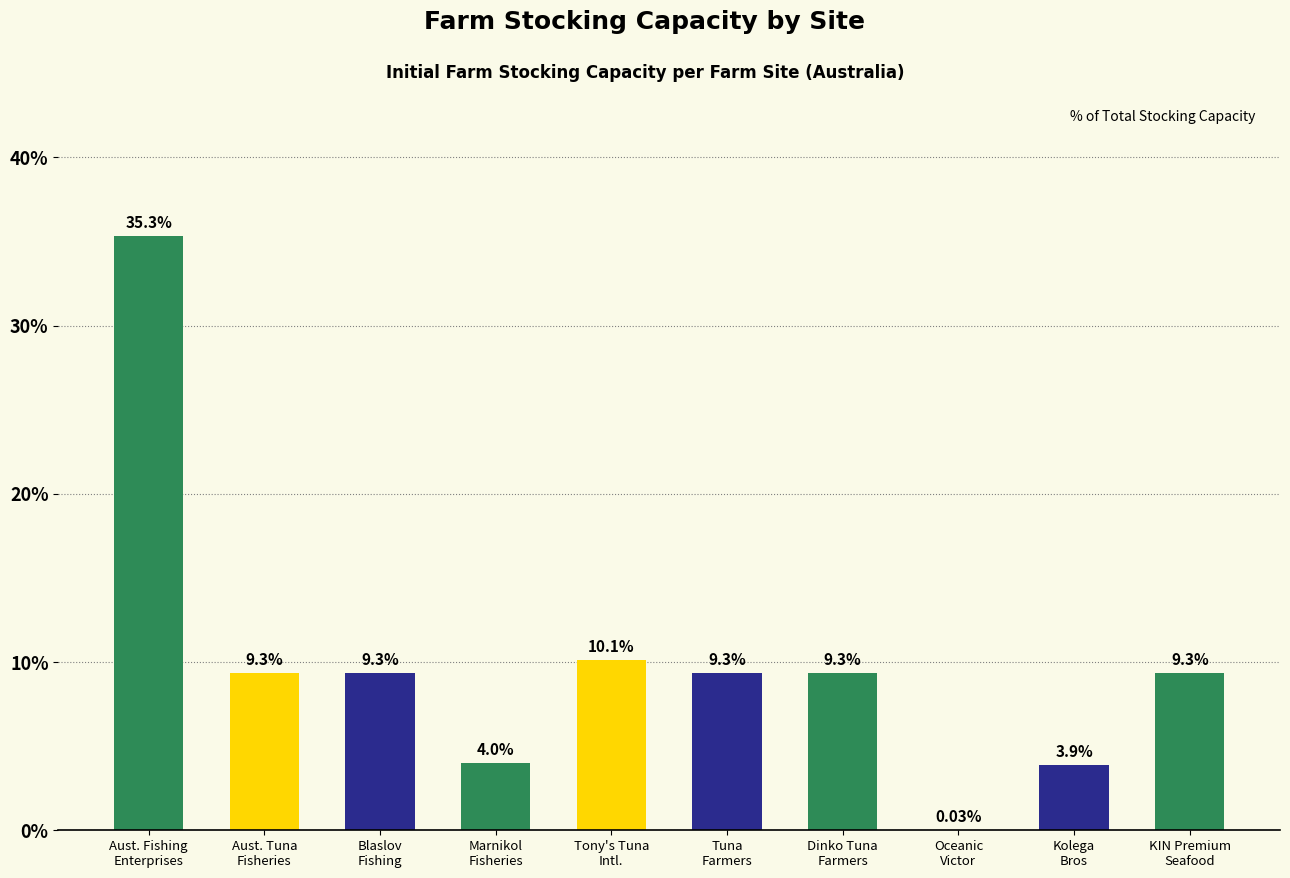

The value at Aust. Tuna
Fisheries is 9.3. True or false?

True